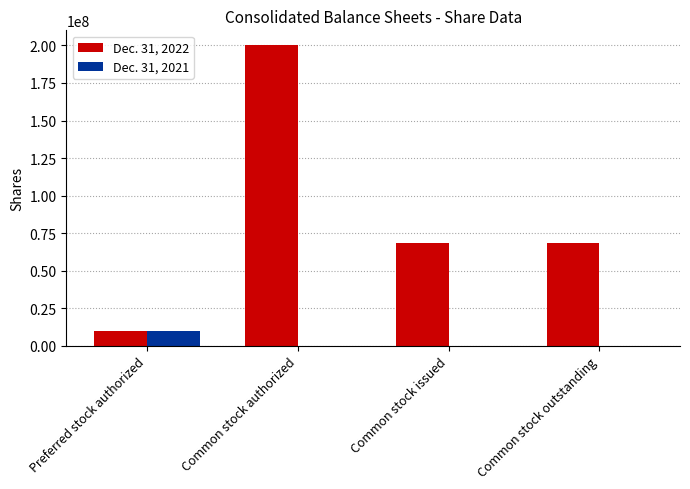

How many groups of bars are there?

4